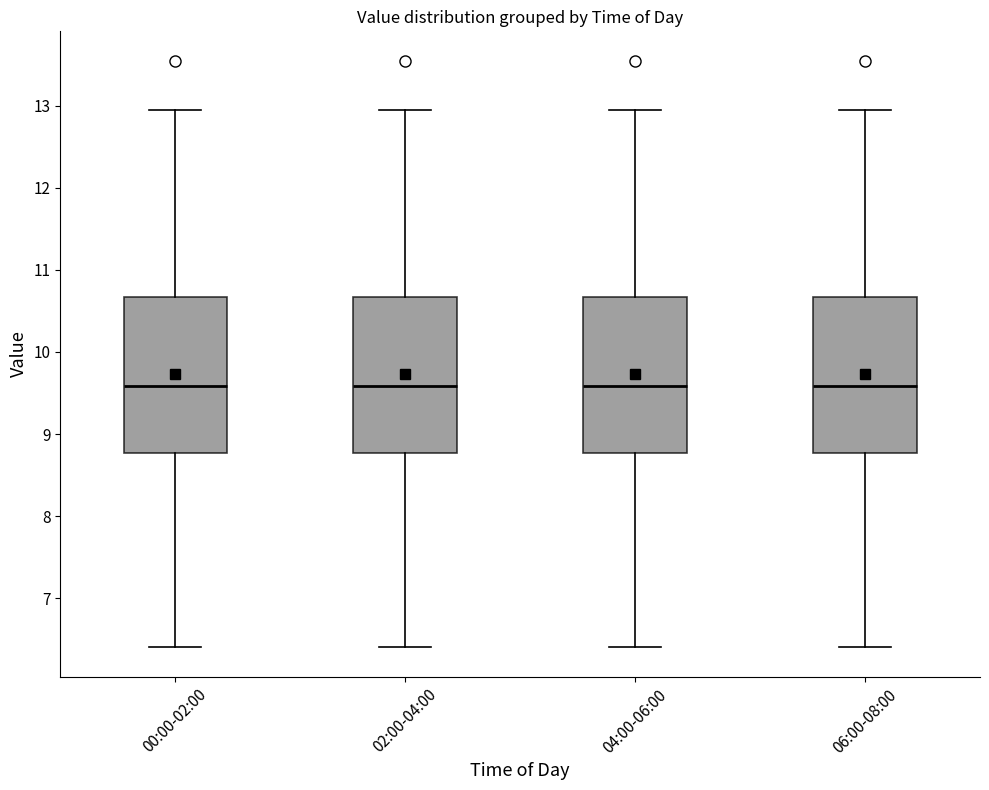

Reading left to right, transcribe this box plot: for each box, give where its median line is, the range the box spans, and where its two whiskers end, as read against the y-axis. The values are not printed on the chart, so give them approximately, as read against the axis.

00:00-02:00: median 9.6, box 8.8 to 10.7, whiskers 6.4 to 13.0
02:00-04:00: median 9.6, box 8.8 to 10.7, whiskers 6.4 to 13.0
04:00-06:00: median 9.6, box 8.8 to 10.7, whiskers 6.4 to 13.0
06:00-08:00: median 9.6, box 8.8 to 10.7, whiskers 6.4 to 13.0